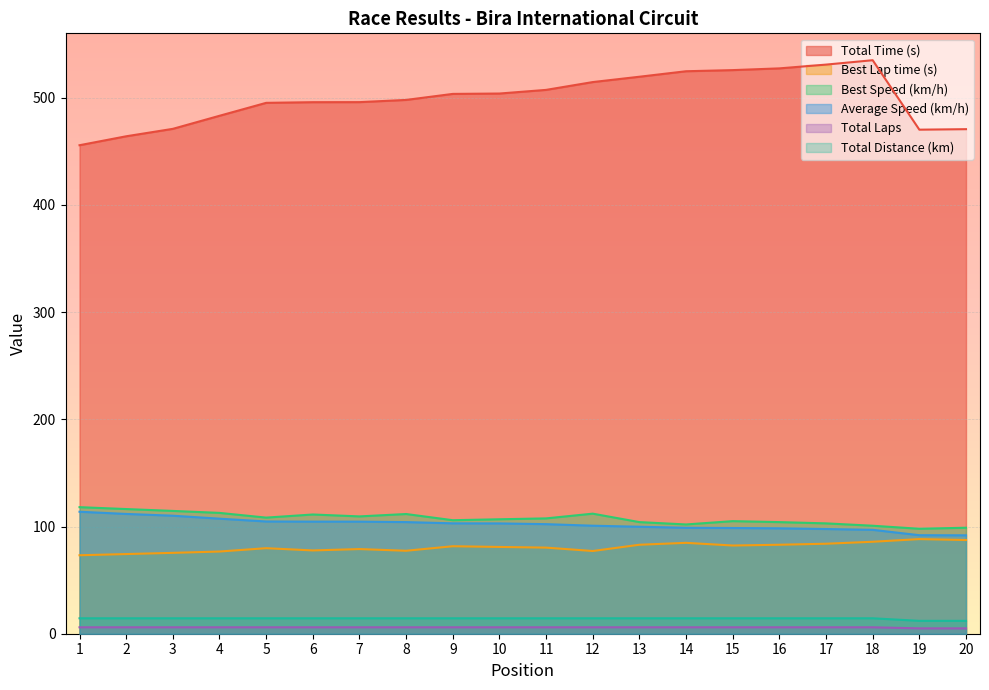

True or false: Best Speed (km/h) and Total Distance (km) cross at least once.

False